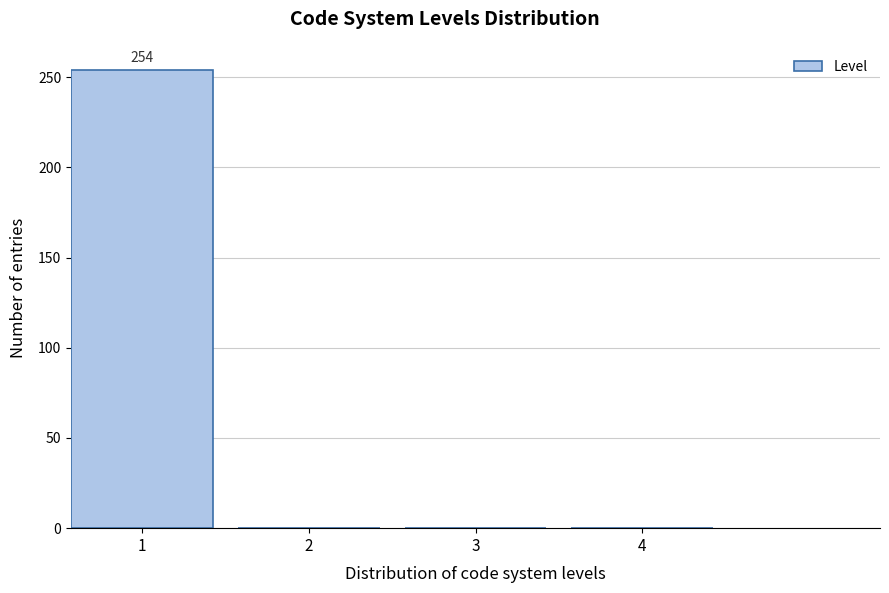

Reading left to right, transcribe all the data shown in this chart.

1=254	2=0	3=0	4=0